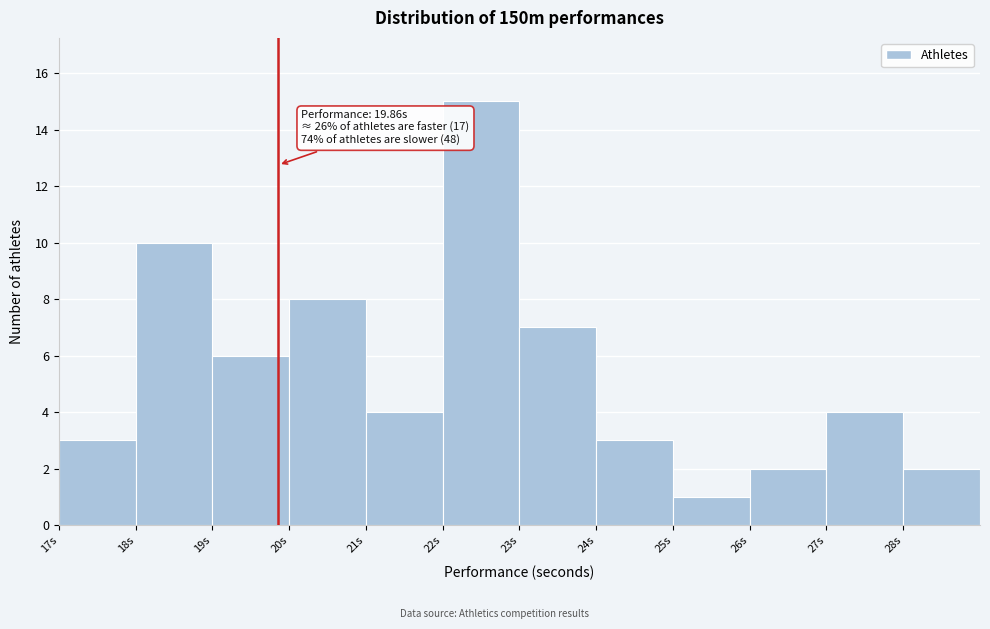

Over which range of the x-axis is the bar tallest?

22 to 23